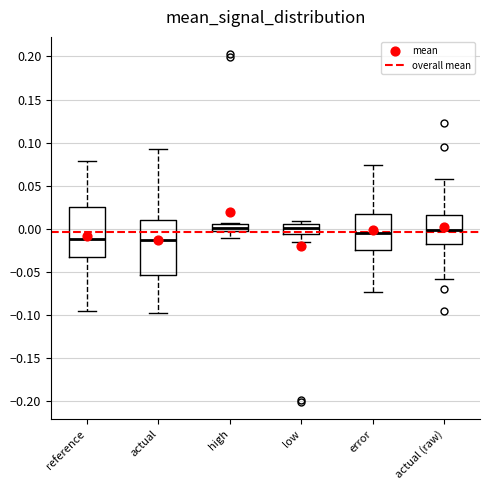

Reading left to right, transcribe this box plot: for each box, give where its median line is, the range the box spans, and where its two whiskers end, as read against the y-axis. The values are not printed on the chart, so give them approximately, as read against the axis.

reference: median -0.010, box -0.030 to 0.025, whiskers -0.095 to 0.080
actual: median -0.015, box -0.055 to 0.010, whiskers -0.100 to 0.095
high: median 0.000, box -0.005 to 0.005, whiskers -0.010 to 0.005
low: median 0.000, box -0.005 to 0.005, whiskers -0.015 to 0.010
error: median -0.005, box -0.025 to 0.015, whiskers -0.075 to 0.075
actual (raw): median 0.000, box -0.020 to 0.015, whiskers -0.060 to 0.055